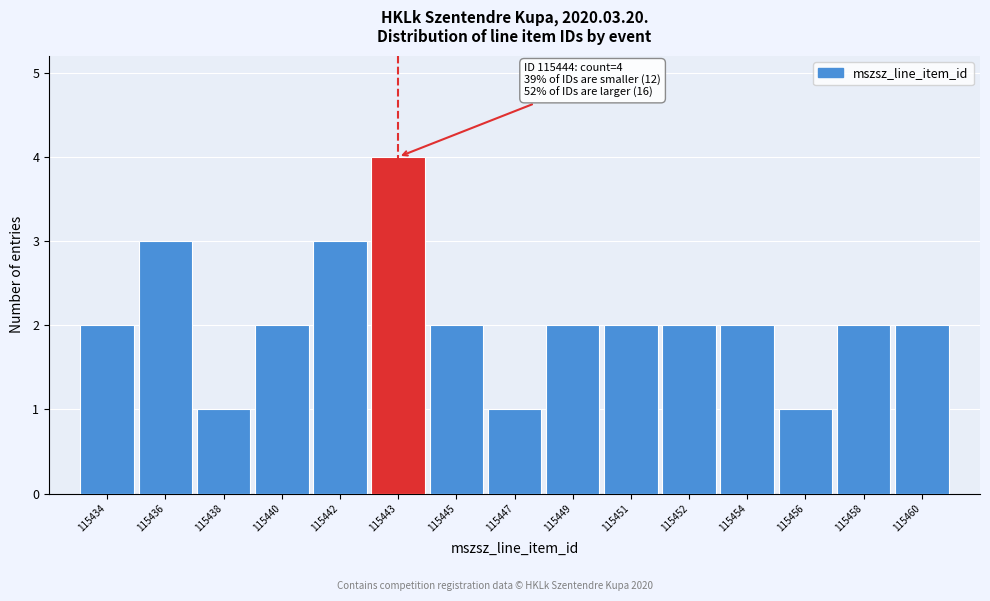

Reading right to left, transcribe all the data shown in this chart.

115460=2	115458=2	115456=1	115454=2	115452=2	115451=2	115449=2	115447=1	115445=2	115443=4	115442=3	115440=2	115438=1	115436=3	115434=2